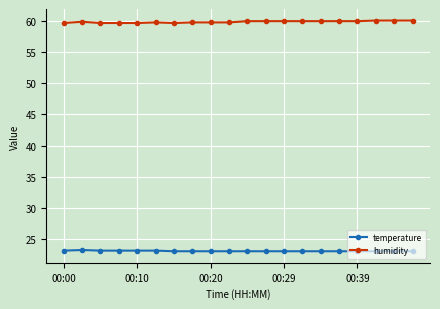

Which series has the largest total across all categories?

humidity